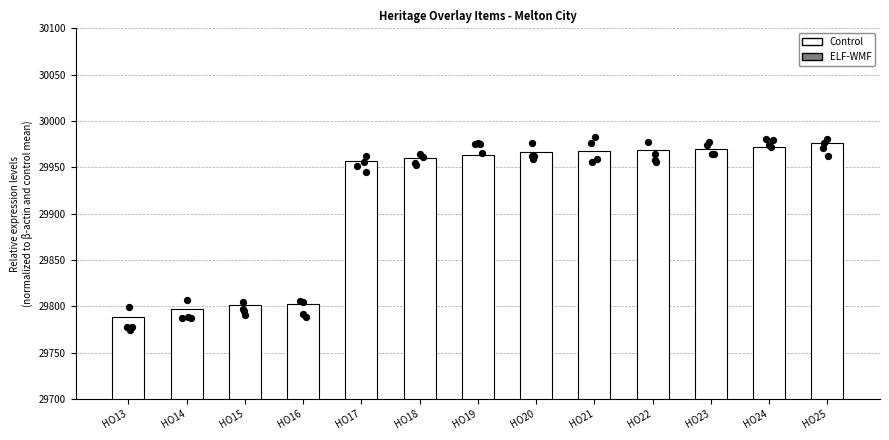

Which has a higher value, HO16 or HO15?

HO16